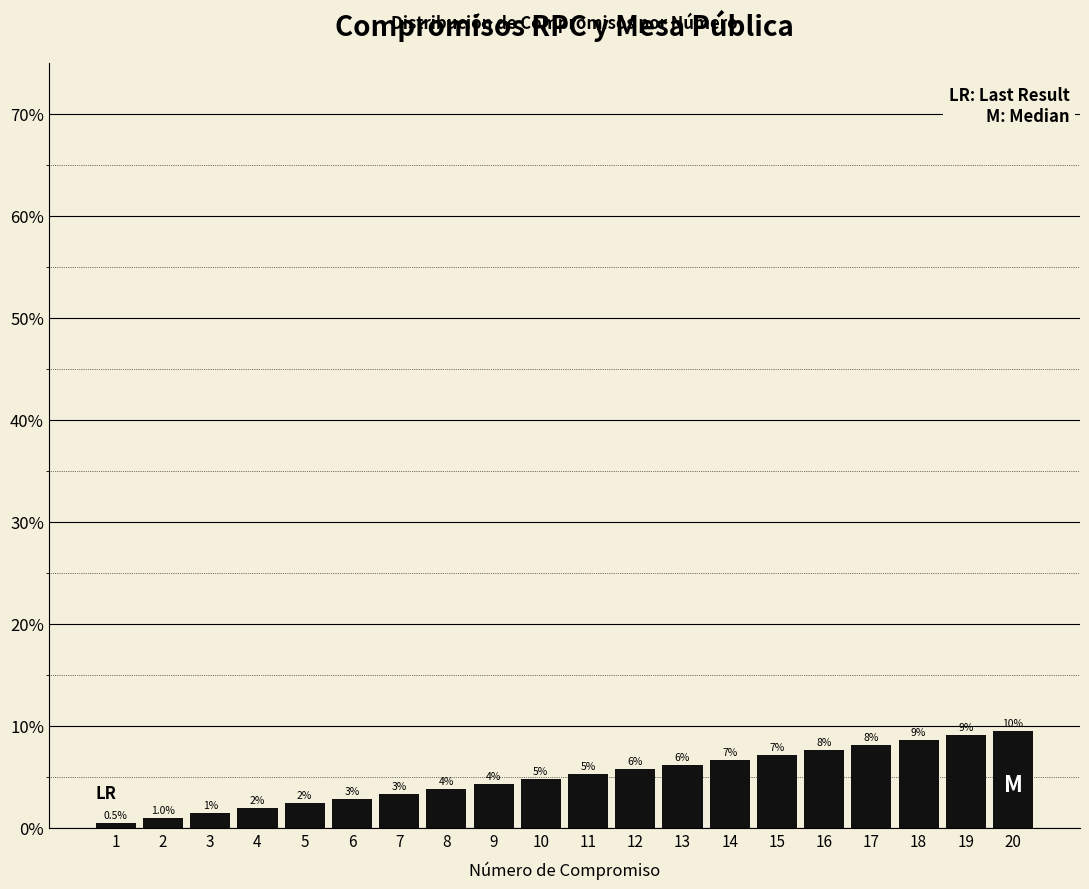

Which label corresponds to the smallest value in the chart?

1